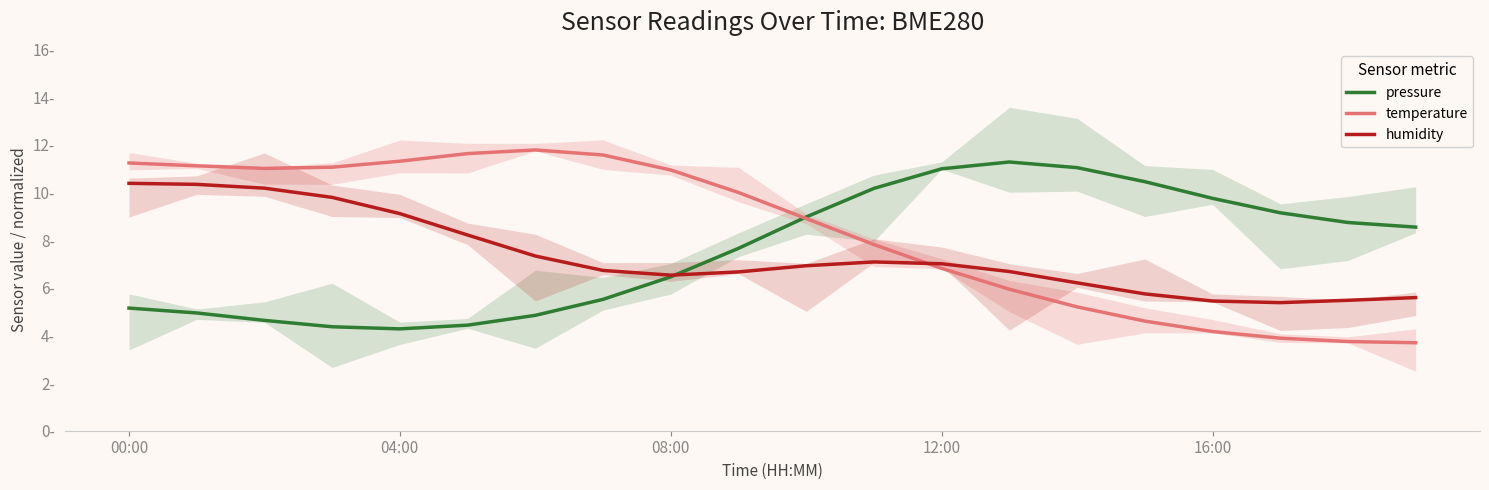

What is the sum of all temperature values?

166.4